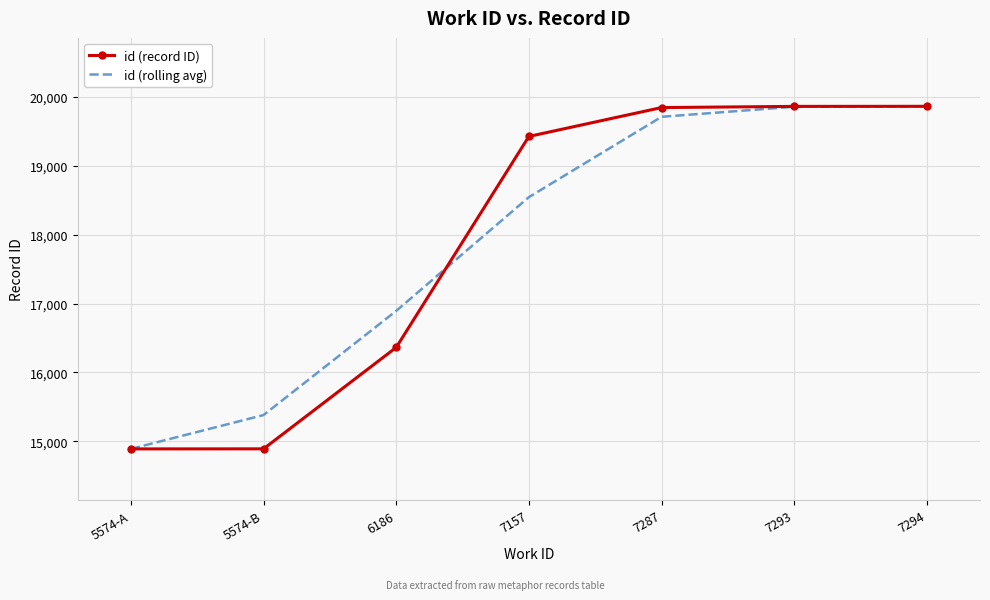

Where is id (record ID) nearest to the value 17377?

6186